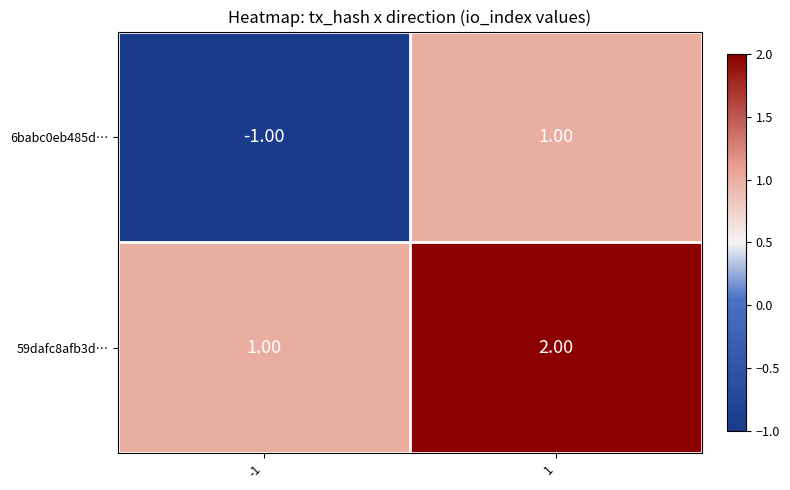

Rank the series by their average value, from lowest to highest.

6babc0eb485d…, 59dafc8afb3d…